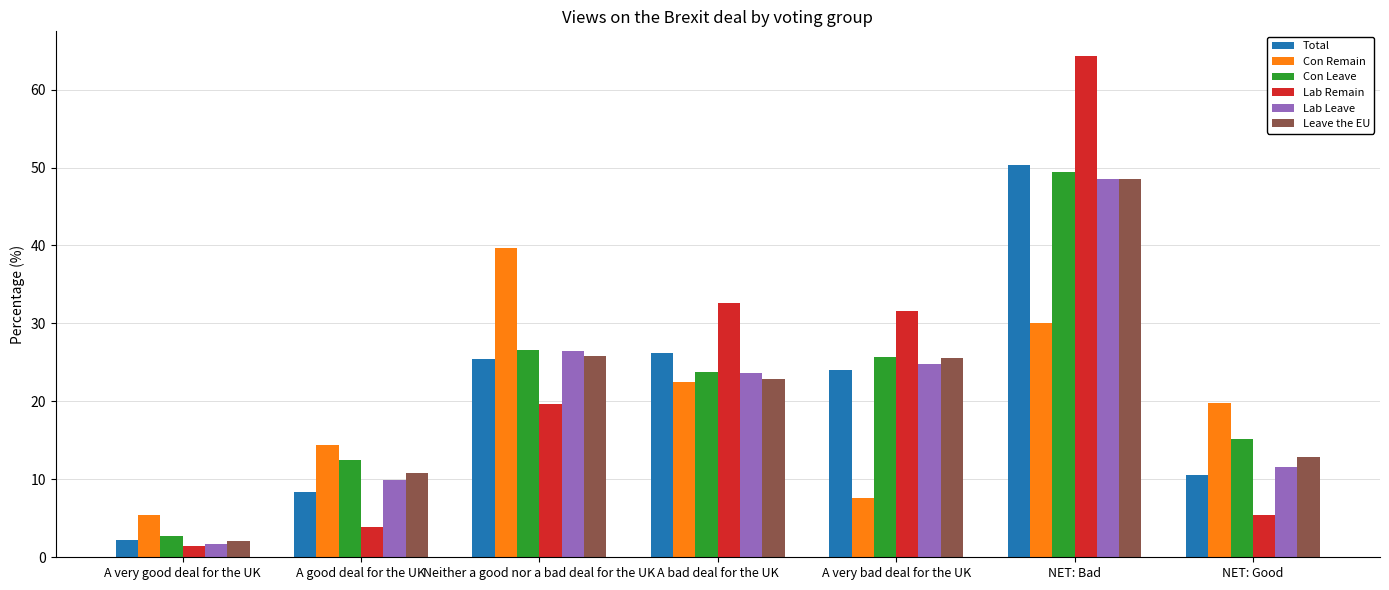

What is the spread (max minus min) of values at NET: Bad?

34.2